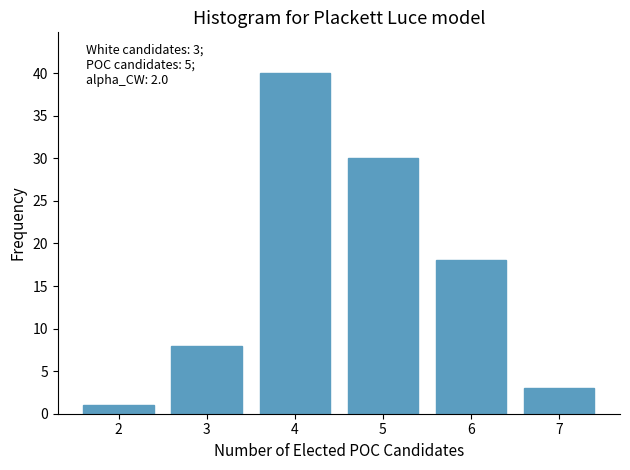

Reading left to right, extract all data points from this chart.

1	8	40	30	18	3